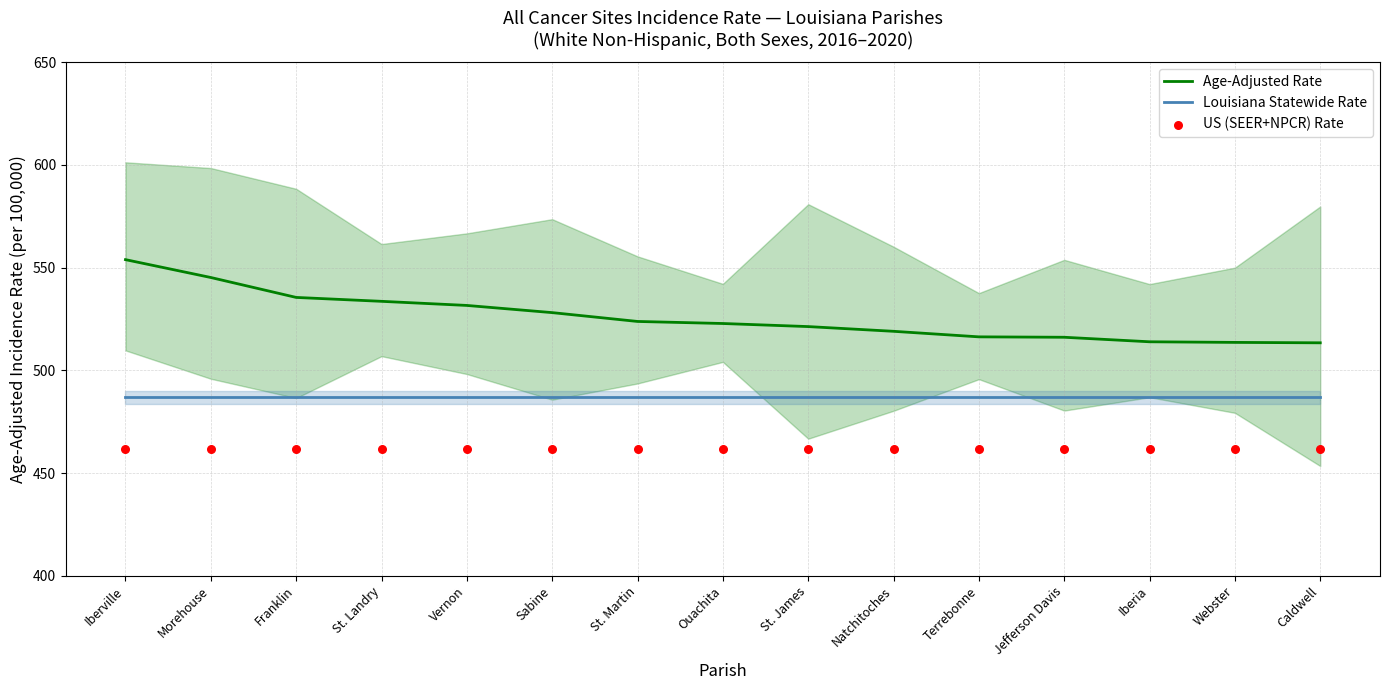

Is the value of US (SEER+NPCR) Rate at Ouachita greater than the value of Age-Adjusted Rate at Sabine?

No